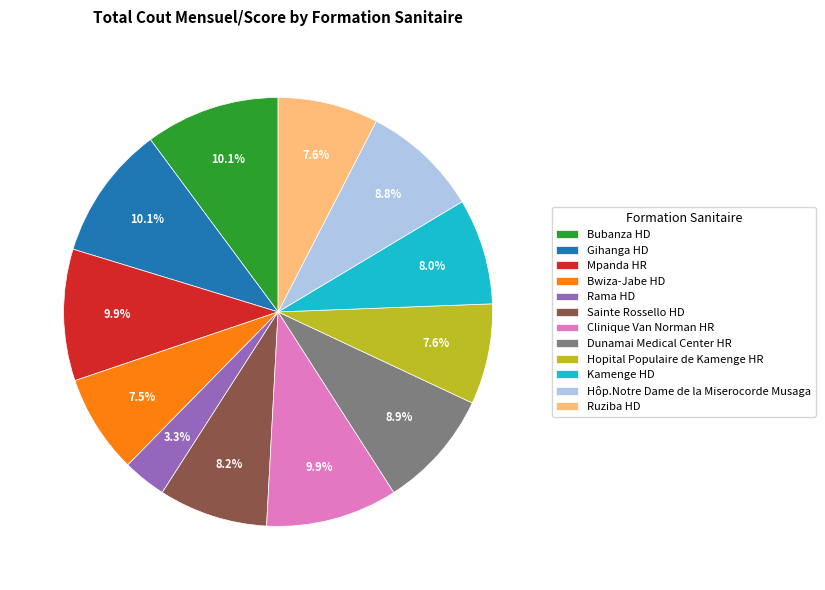

Is Rama HD the majority of the pie?

No